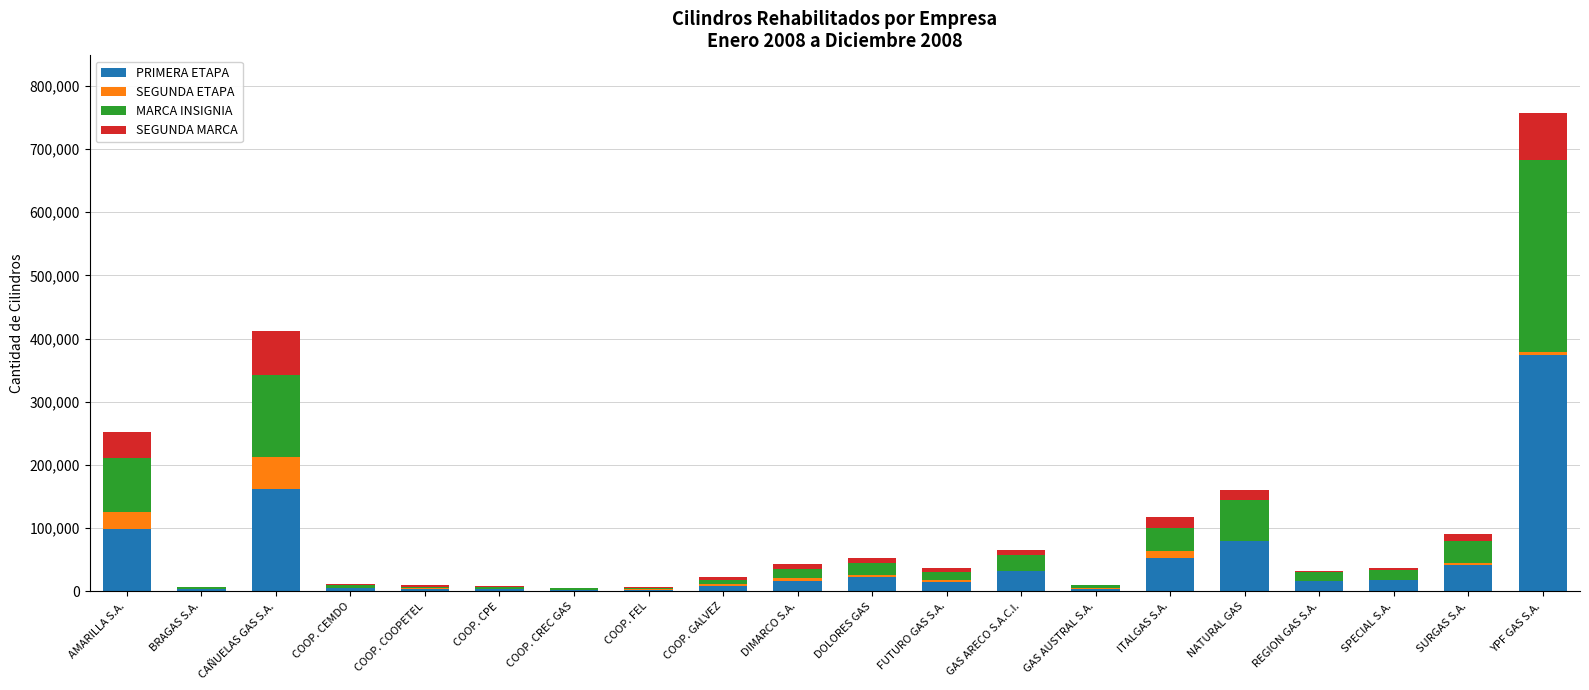

At which category is the sum across all series the highest?

YPF GAS S.A.